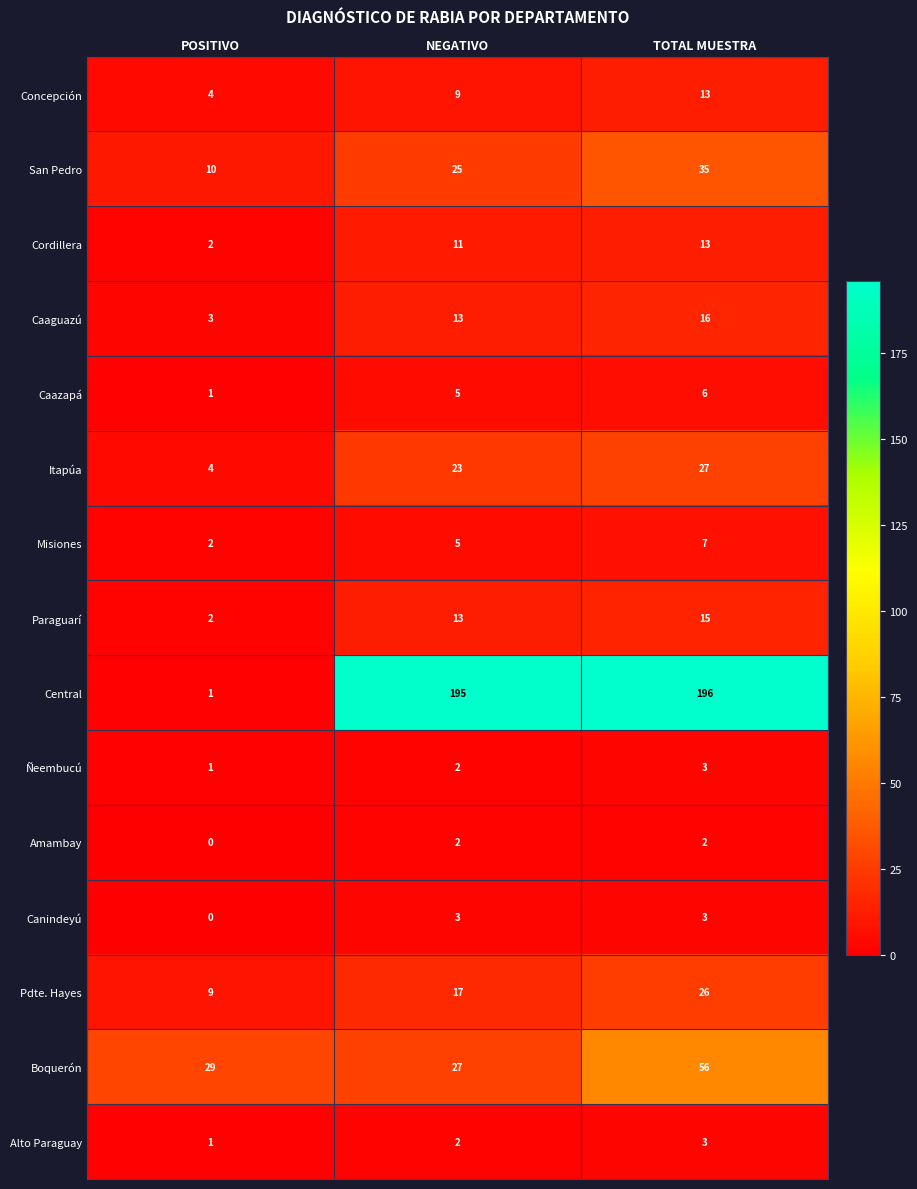

At which label is Itapúa closest to 15?

NEGATIVO